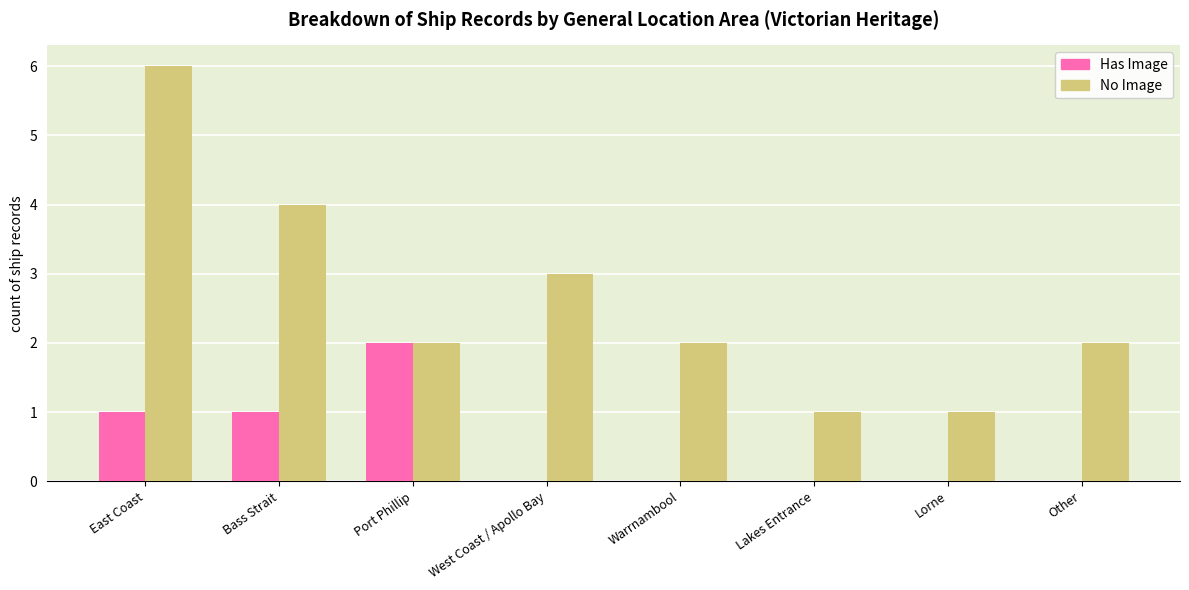

What is the sum of the No Image values at East Coast and Warrnambool?

8